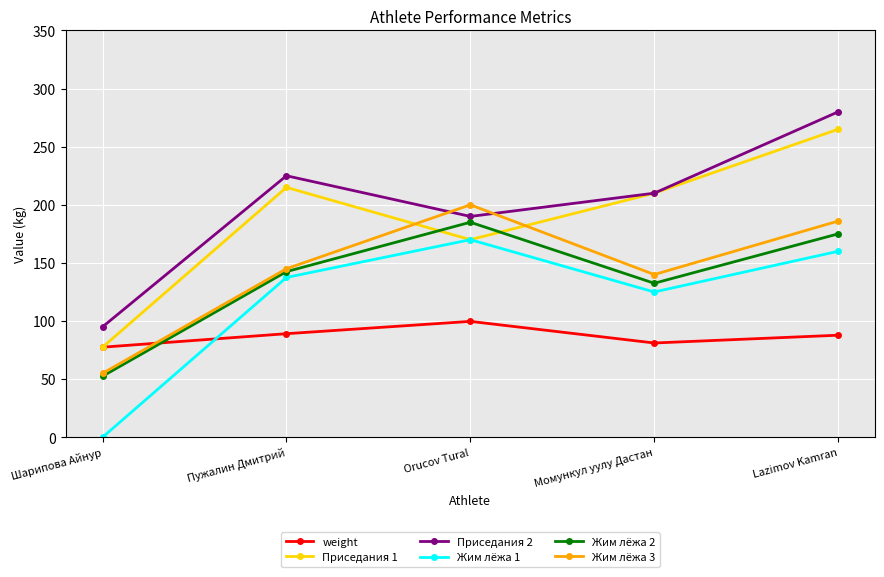

True or false: Приседания 2 has a value of 68.2 at Orucov Tural.

False